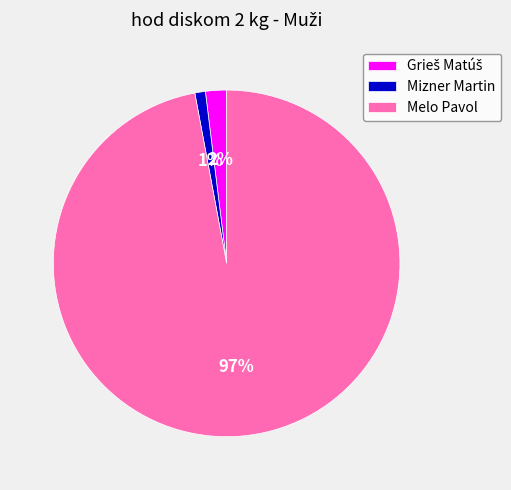

Does Melo Pavol represent more than half of the total?

Yes